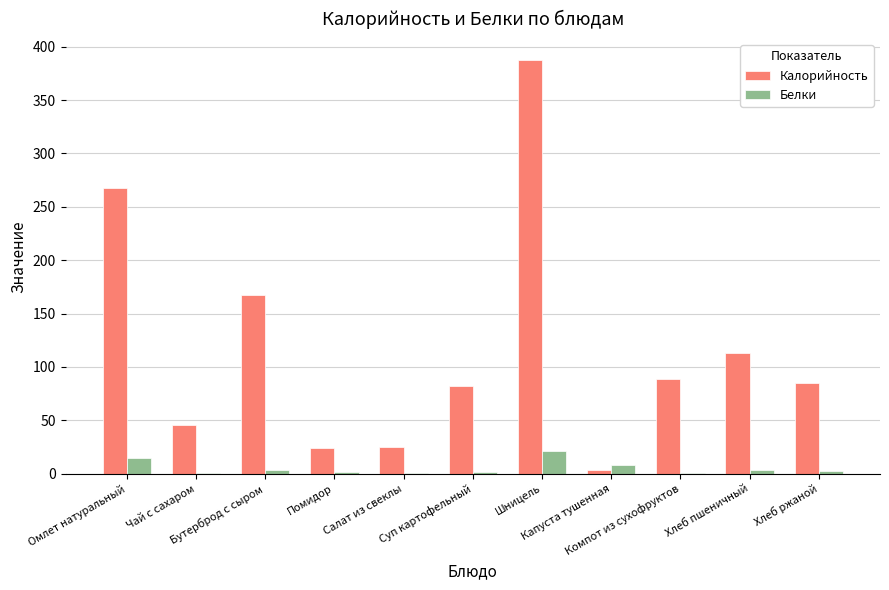

What is the greatest value displayed?

387.7